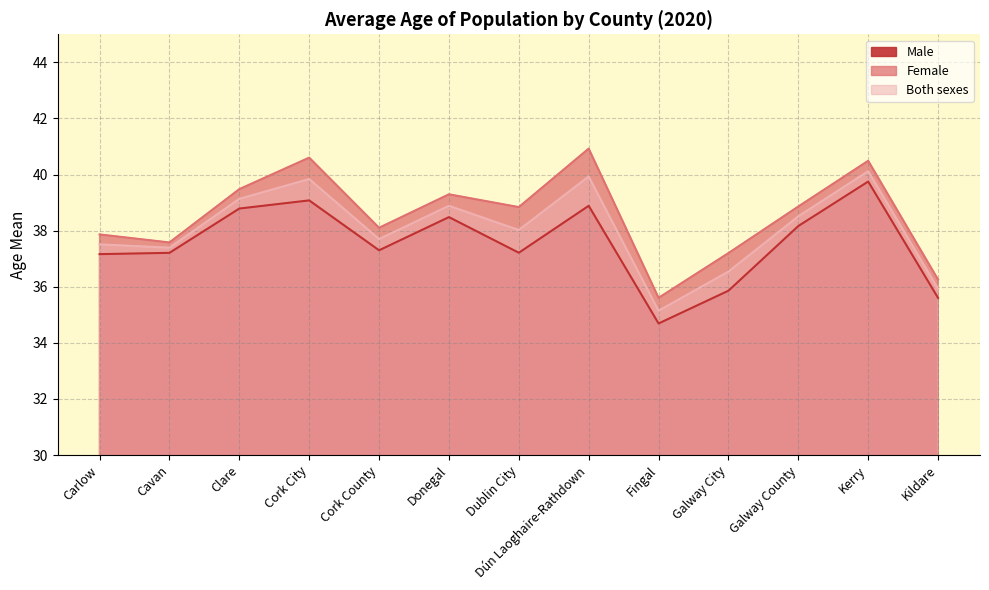

Rank the series at Clare from lowest to highest value.

Male, Both sexes, Female